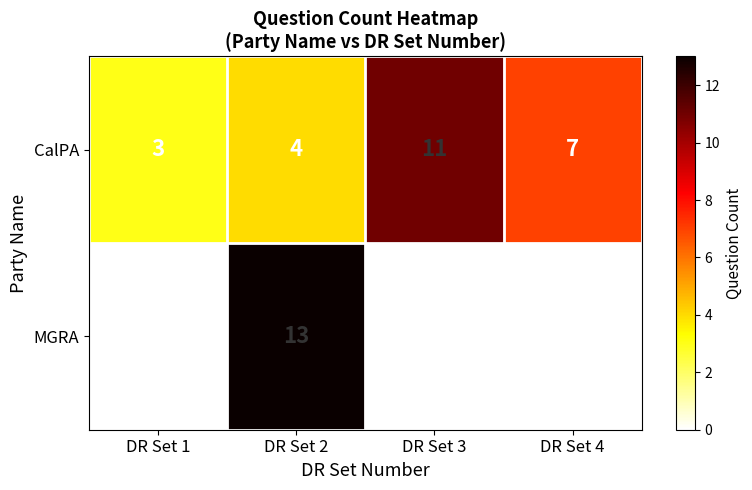

Is it true that MGRA equals 0 at DR Set 4?

True